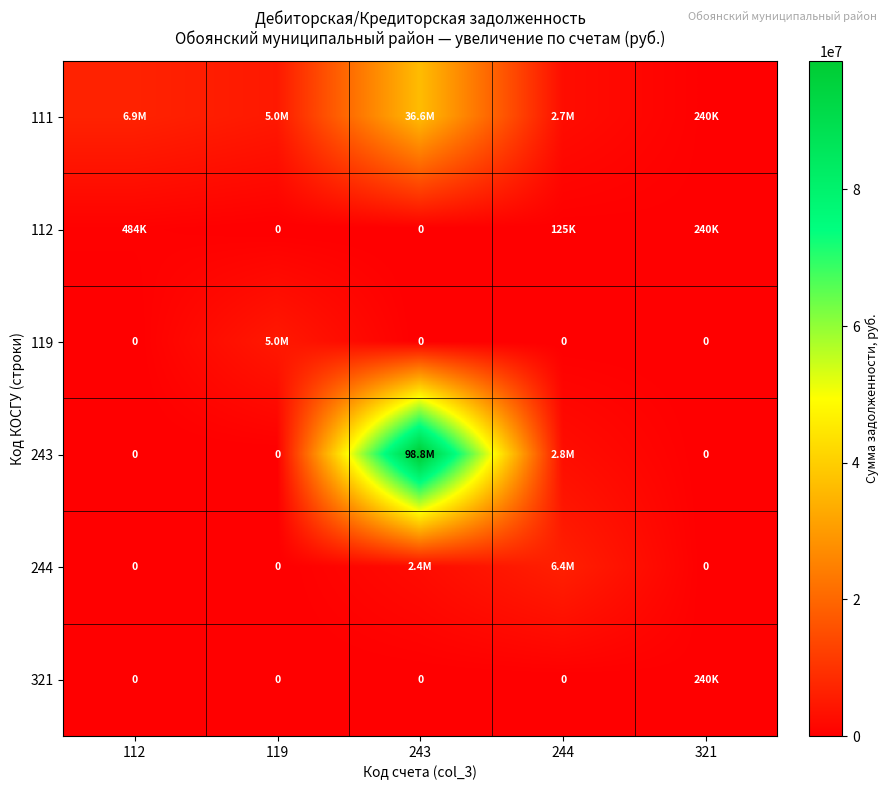

What is the total value across all series at 244?

11999472.2